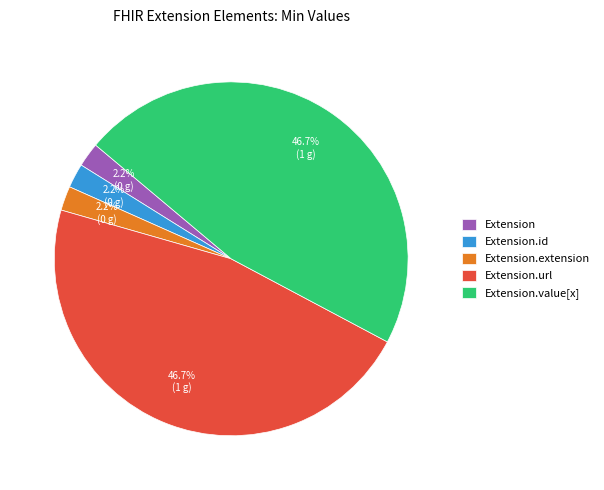

Is there any slice that represents more than half of the pie?

No